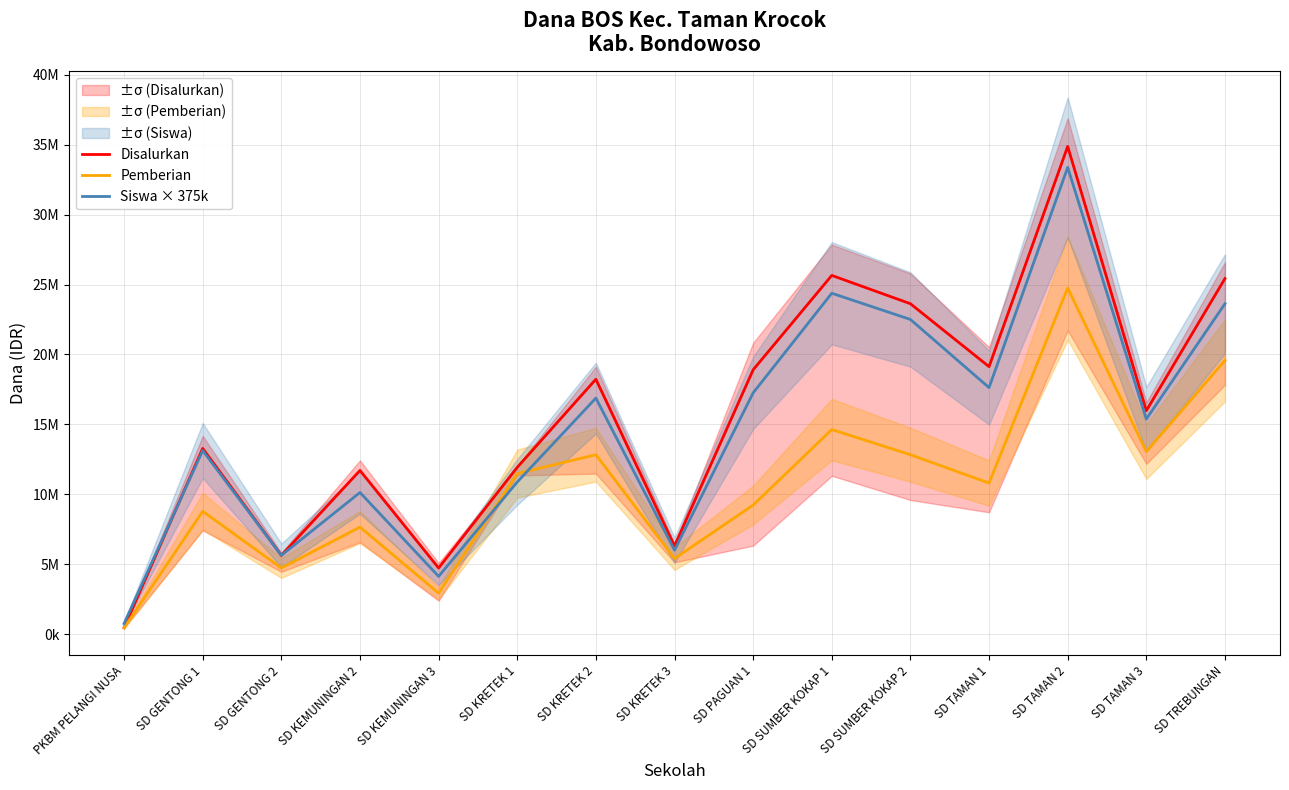

True or false: Disalurkan and Pemberian intersect in this chart.

False